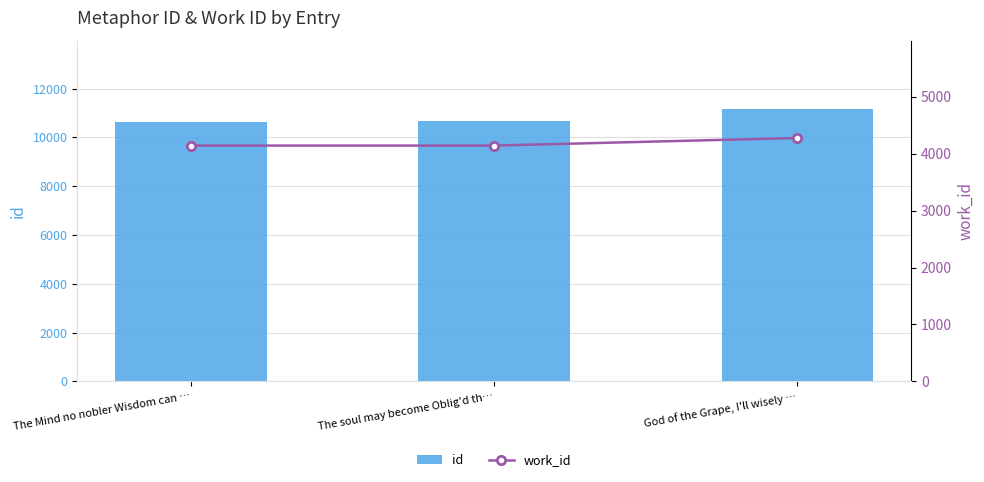

What is the greatest value displayed?

11171